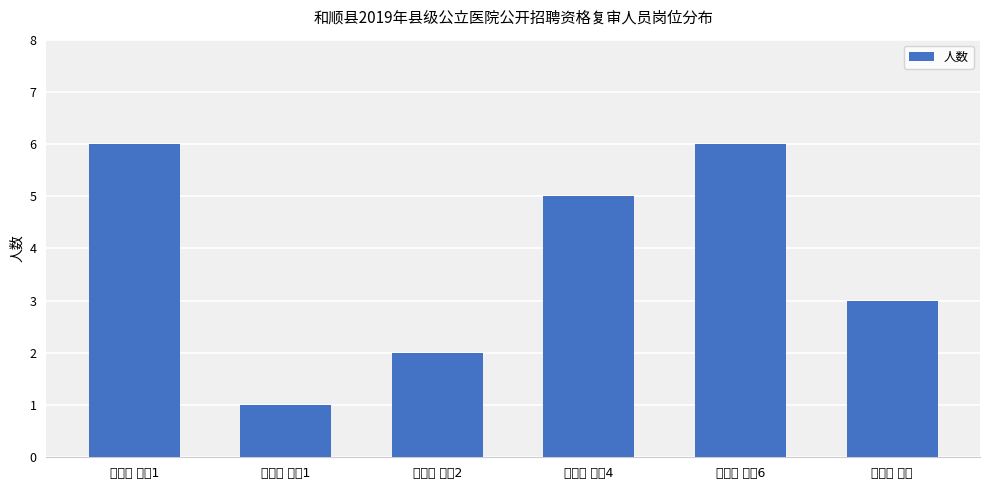

Where is the data nearest to the value 3?

中医院 管理